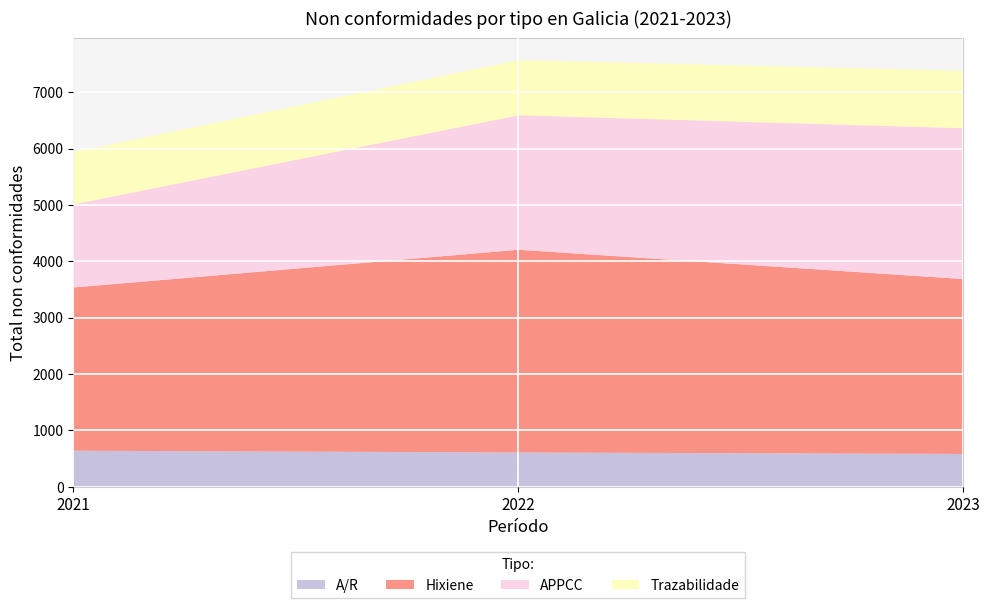

At which category does the chart reach its peak across all series?

2022